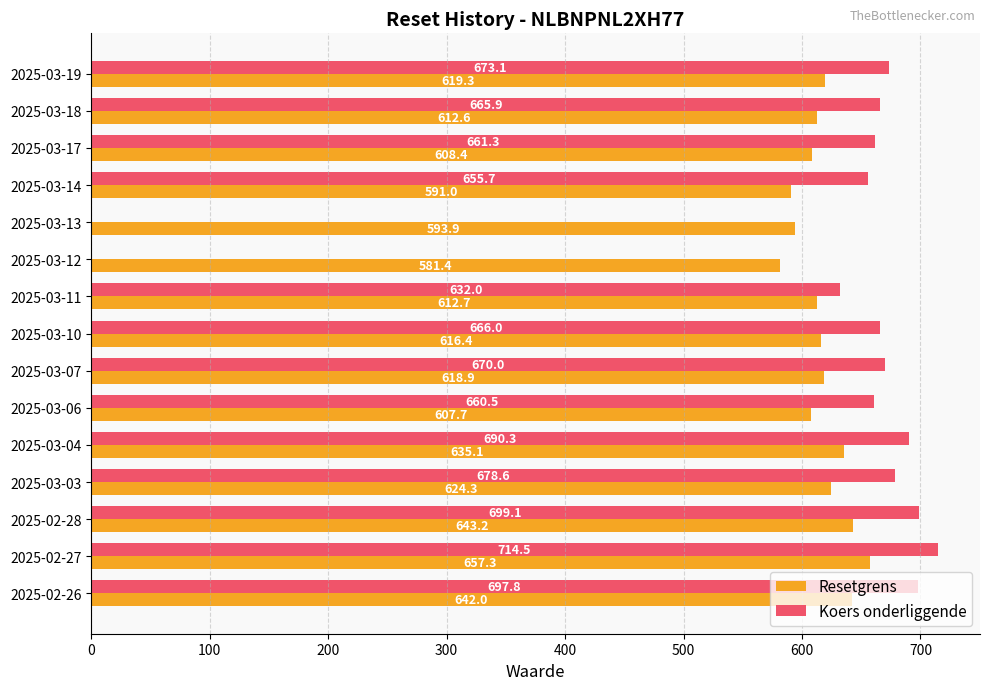

What is the greatest value displayed?

714.5